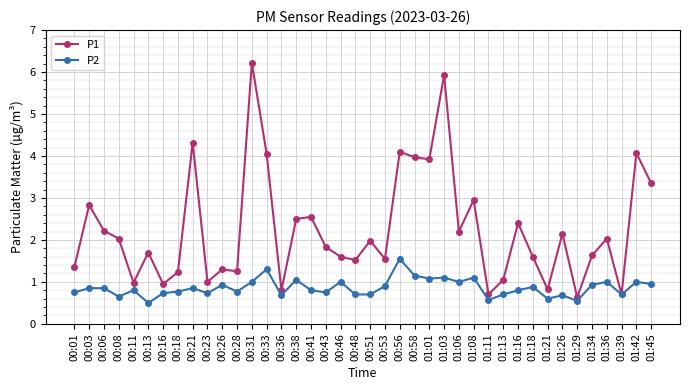

What is the label of the 4th point from the right?

01:36